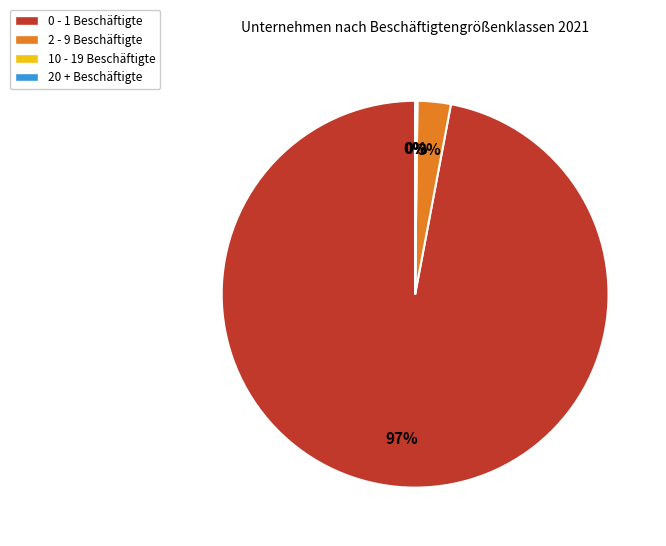

To the nearest percent, what is the difference between the largest and smallest slice percentages?

97%